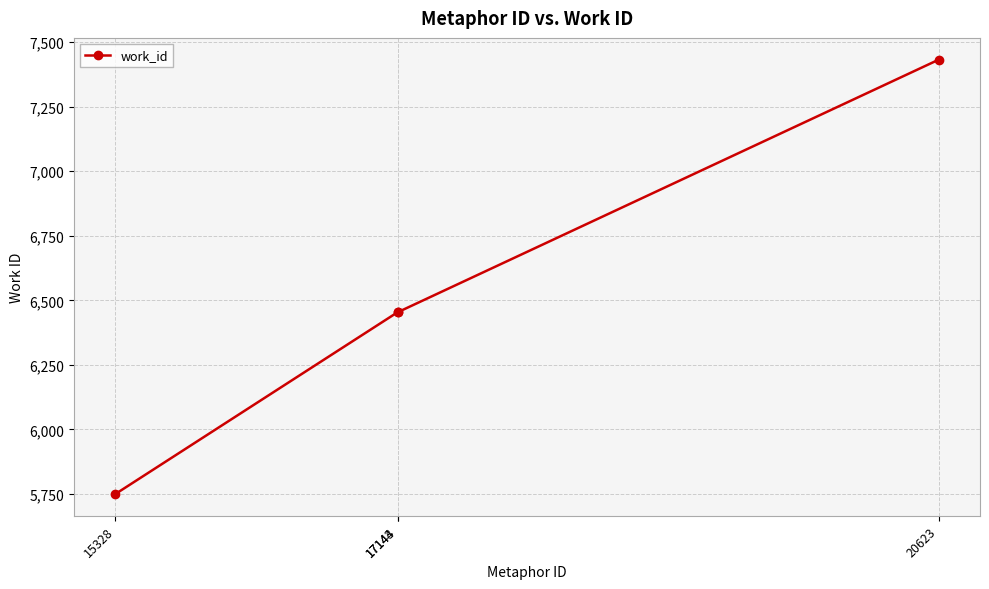

What is the minimum value shown in the chart?

5750